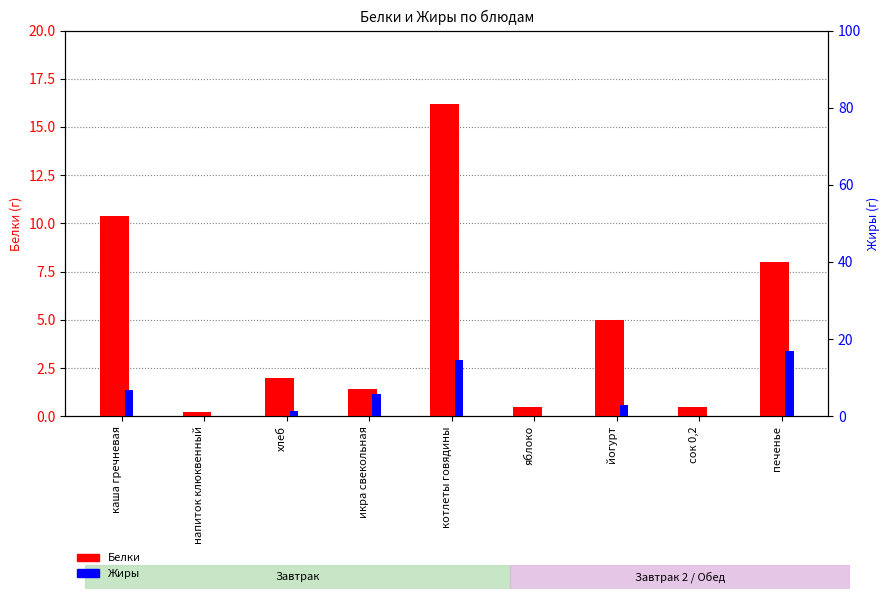

The Белки series shows 0.5 at сок 0,2. True or false?

True